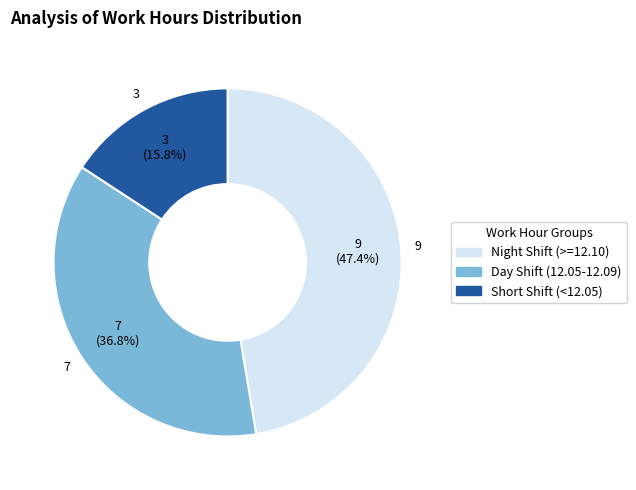

Rank the categories by value from highest to lowest.

Night Shift (>=12.10), Day Shift (12.05-12.09), Short Shift (<12.05)